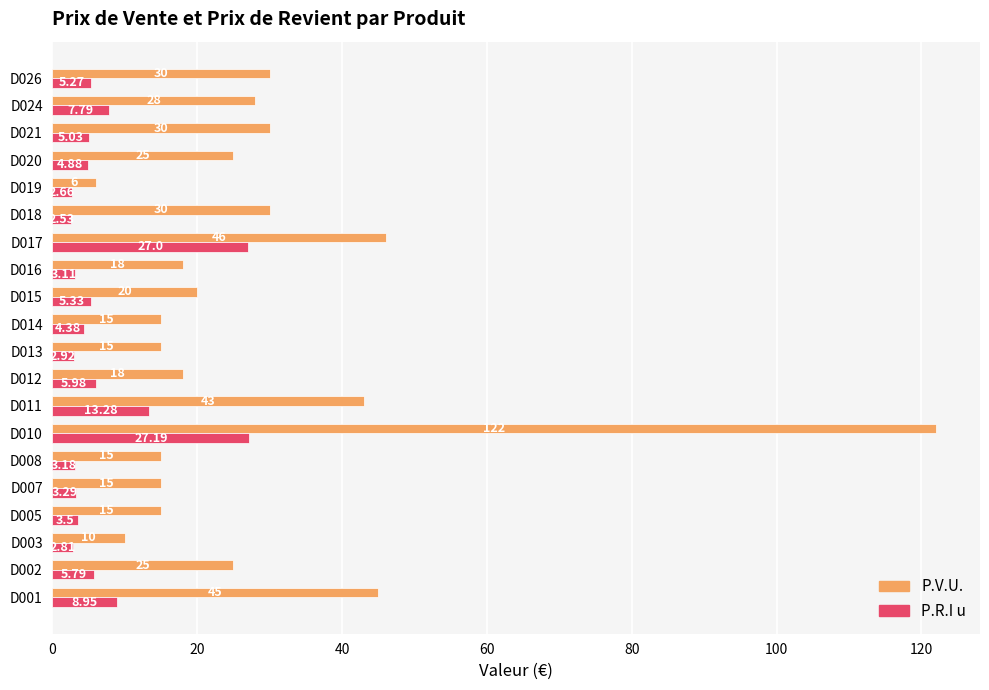

Rank the categories by P.R.I u value from lowest to highest.

D018, D019, D003, D013, D016, D008, D007, D005, D014, D020, D021, D026, D015, D002, D012, D024, D001, D011, D017, D010